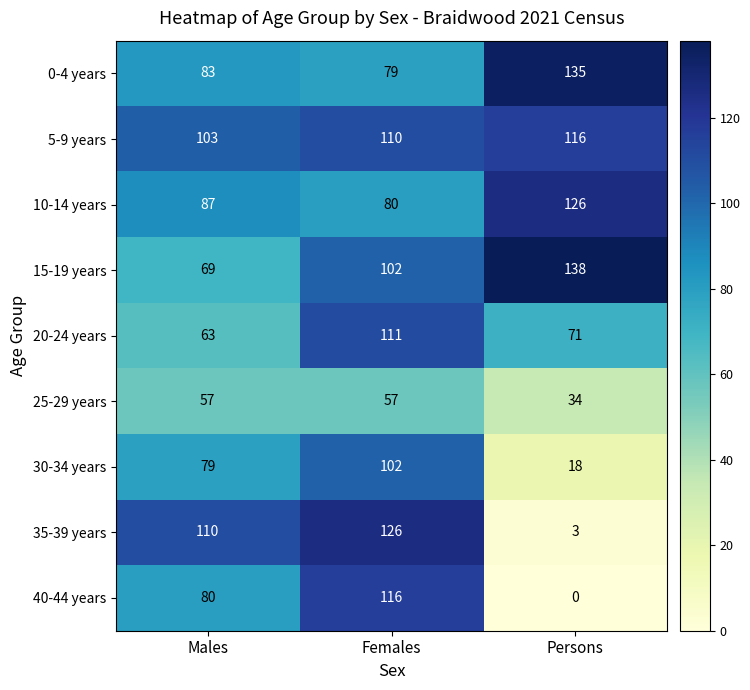

Which category has the highest value in the 10-14 years series?

Persons